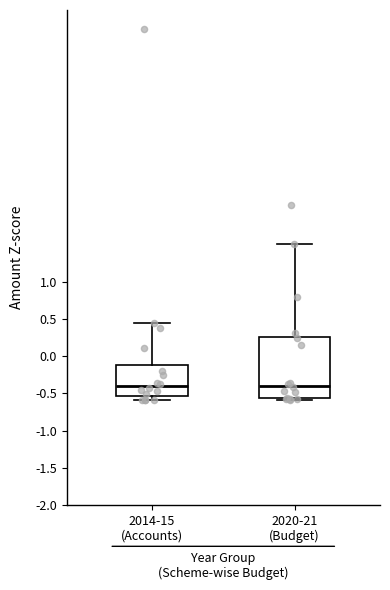

Where does the upper whisker of the box for 2020-21 (Budget) end on the y-axis? The values are not printed on the chart, so give them approximately, as read against the axis.

1.50